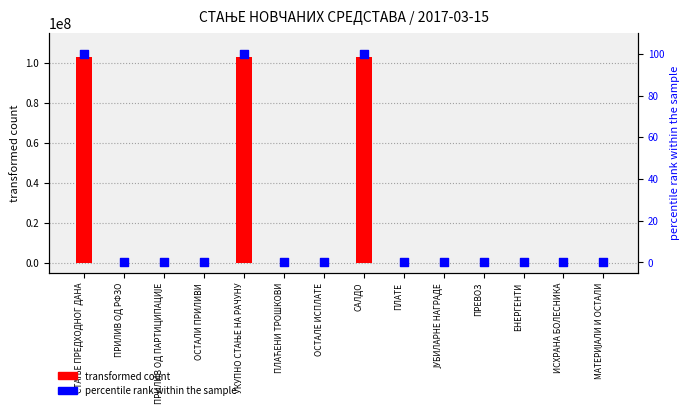

At how many categories does at least one series exceed 94692626?

3